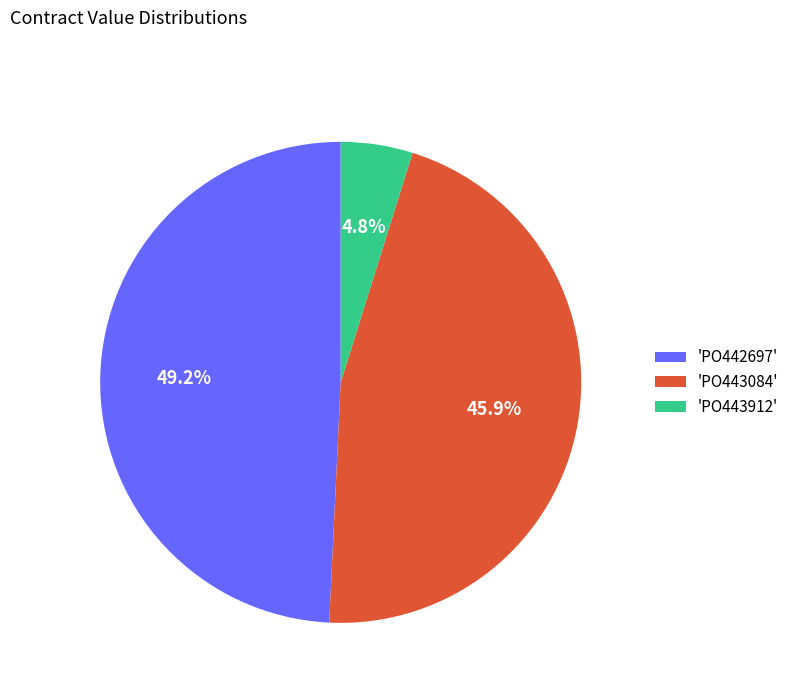

Count the number of slices in the pie.

3